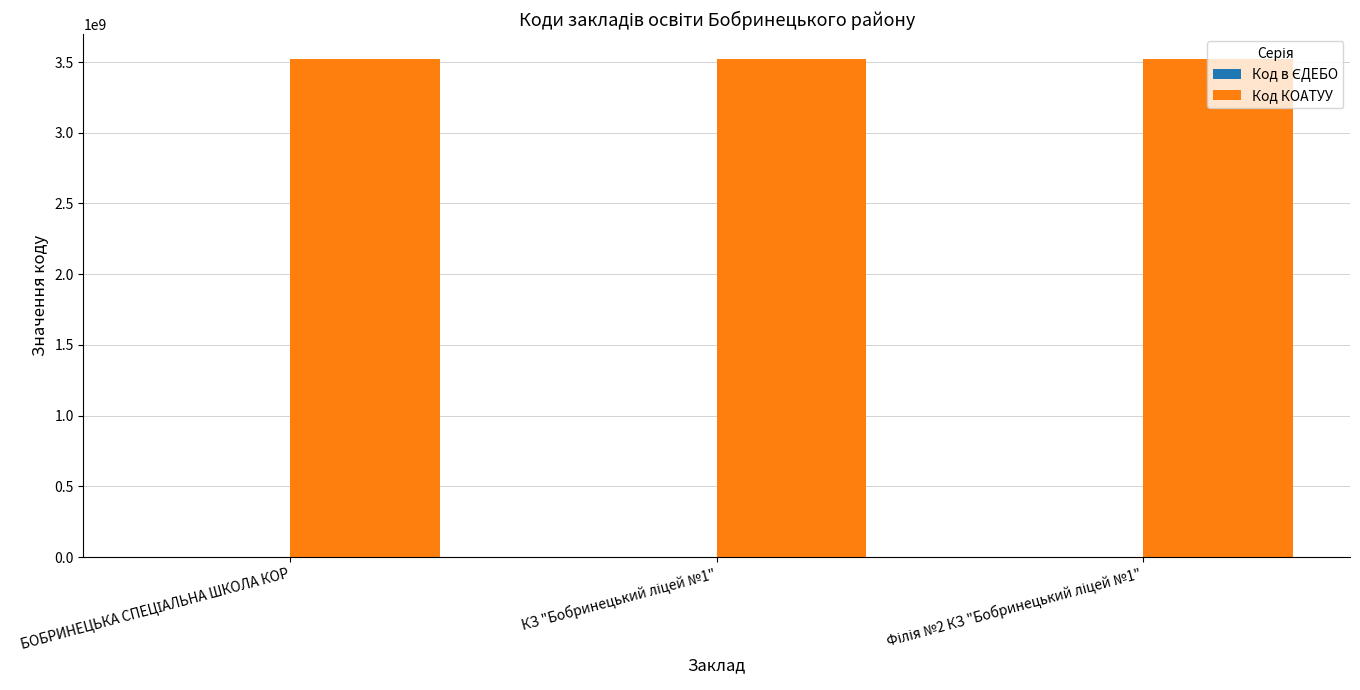

What is the sum of all Код КОАТУУ values?

10562430300